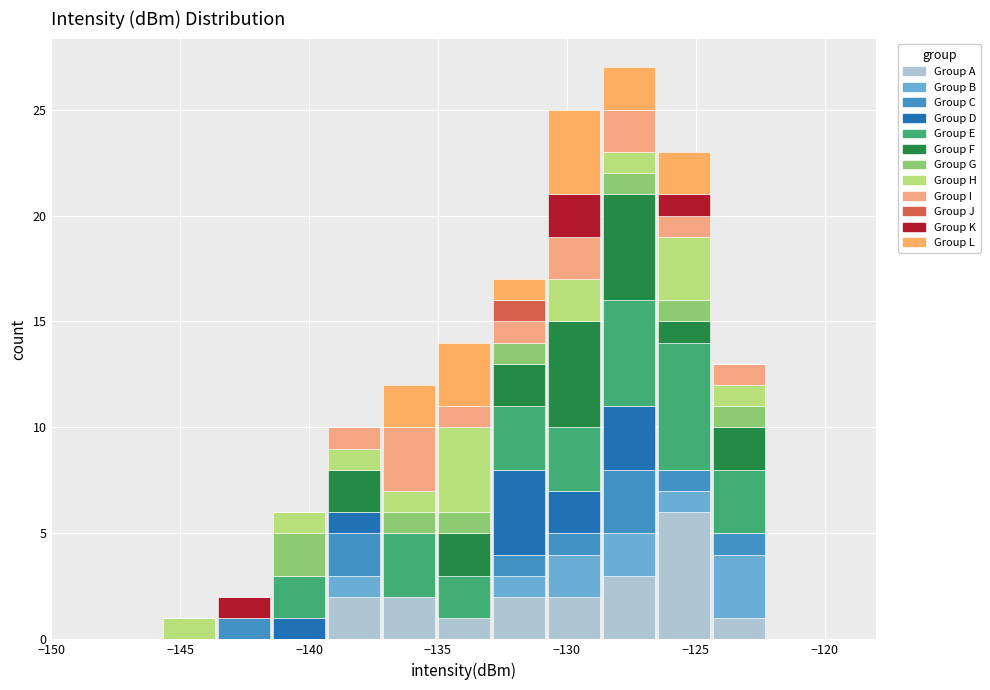

What is the total height of the stacked bar covering -145.5 to -143.5 on the x-axis? Neither the bar edges nor the heights are printed on the chart, so give them approximately, as read against the axes.

1